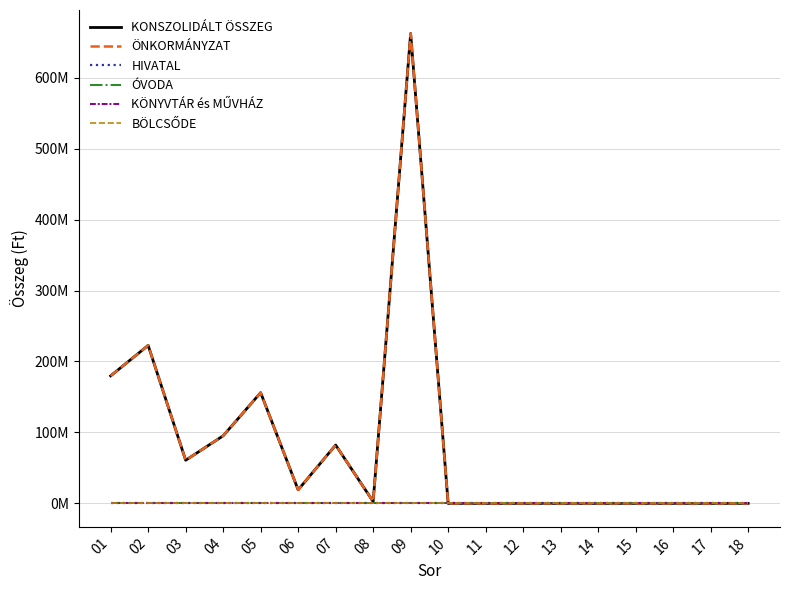

The value of BÖLCSŐDE at 07 is 0. True or false?

True